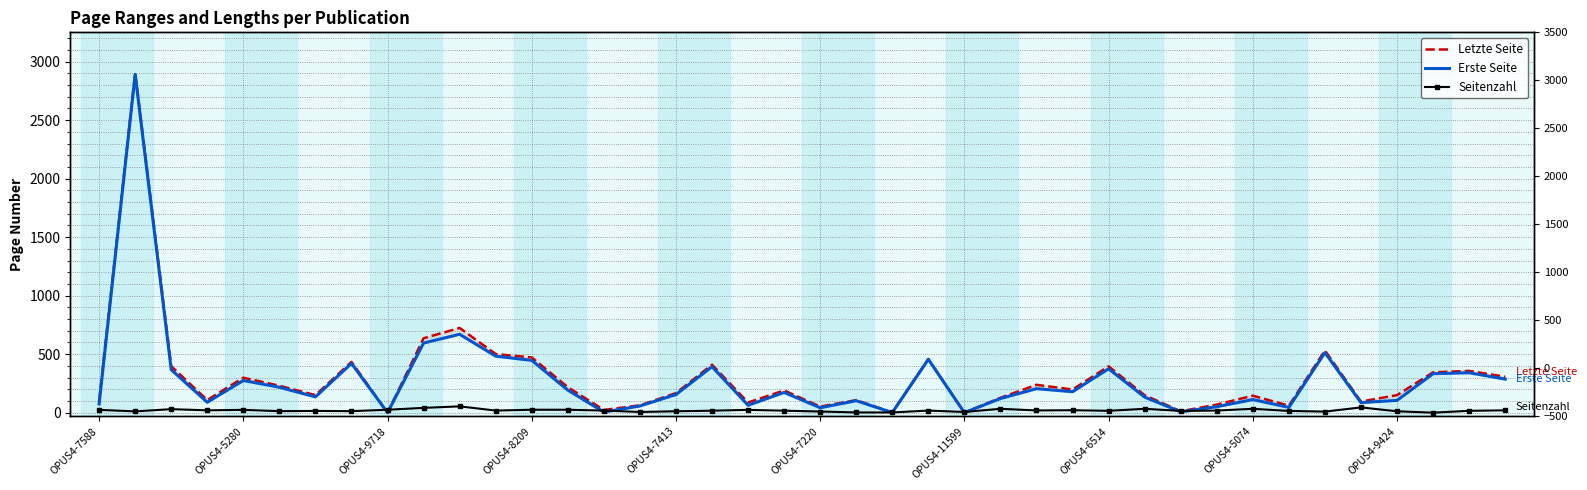

What position from the left is 35?

36